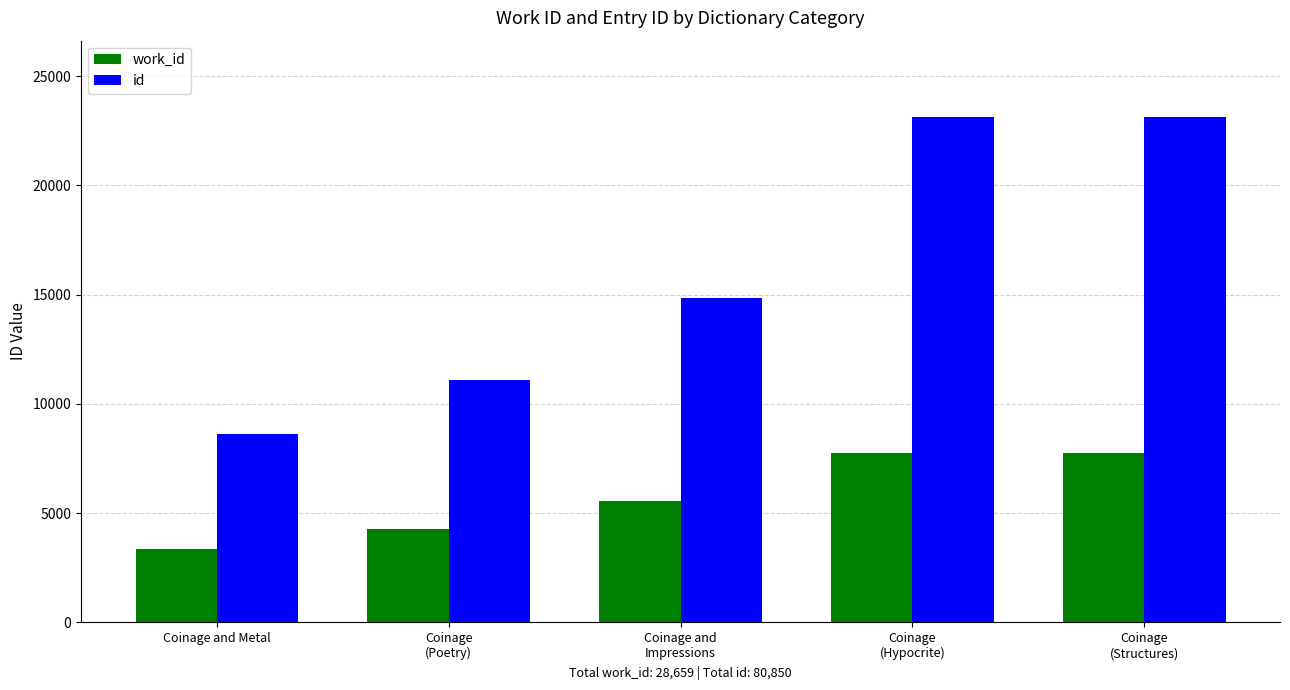

What is the maximum value for work_id?

7752